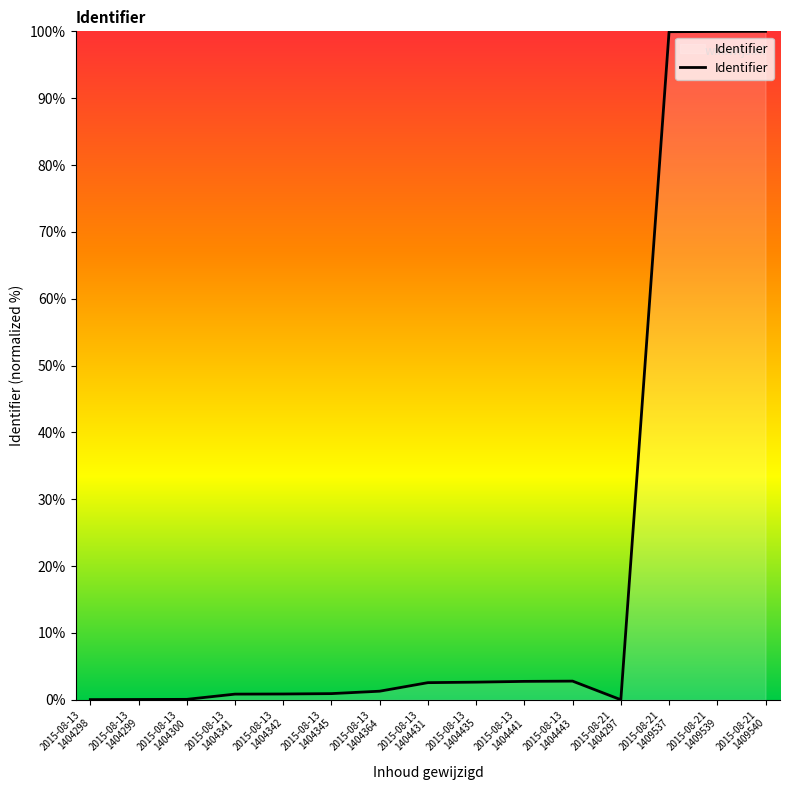

What is the difference between the maximum and minimum values?

100.0